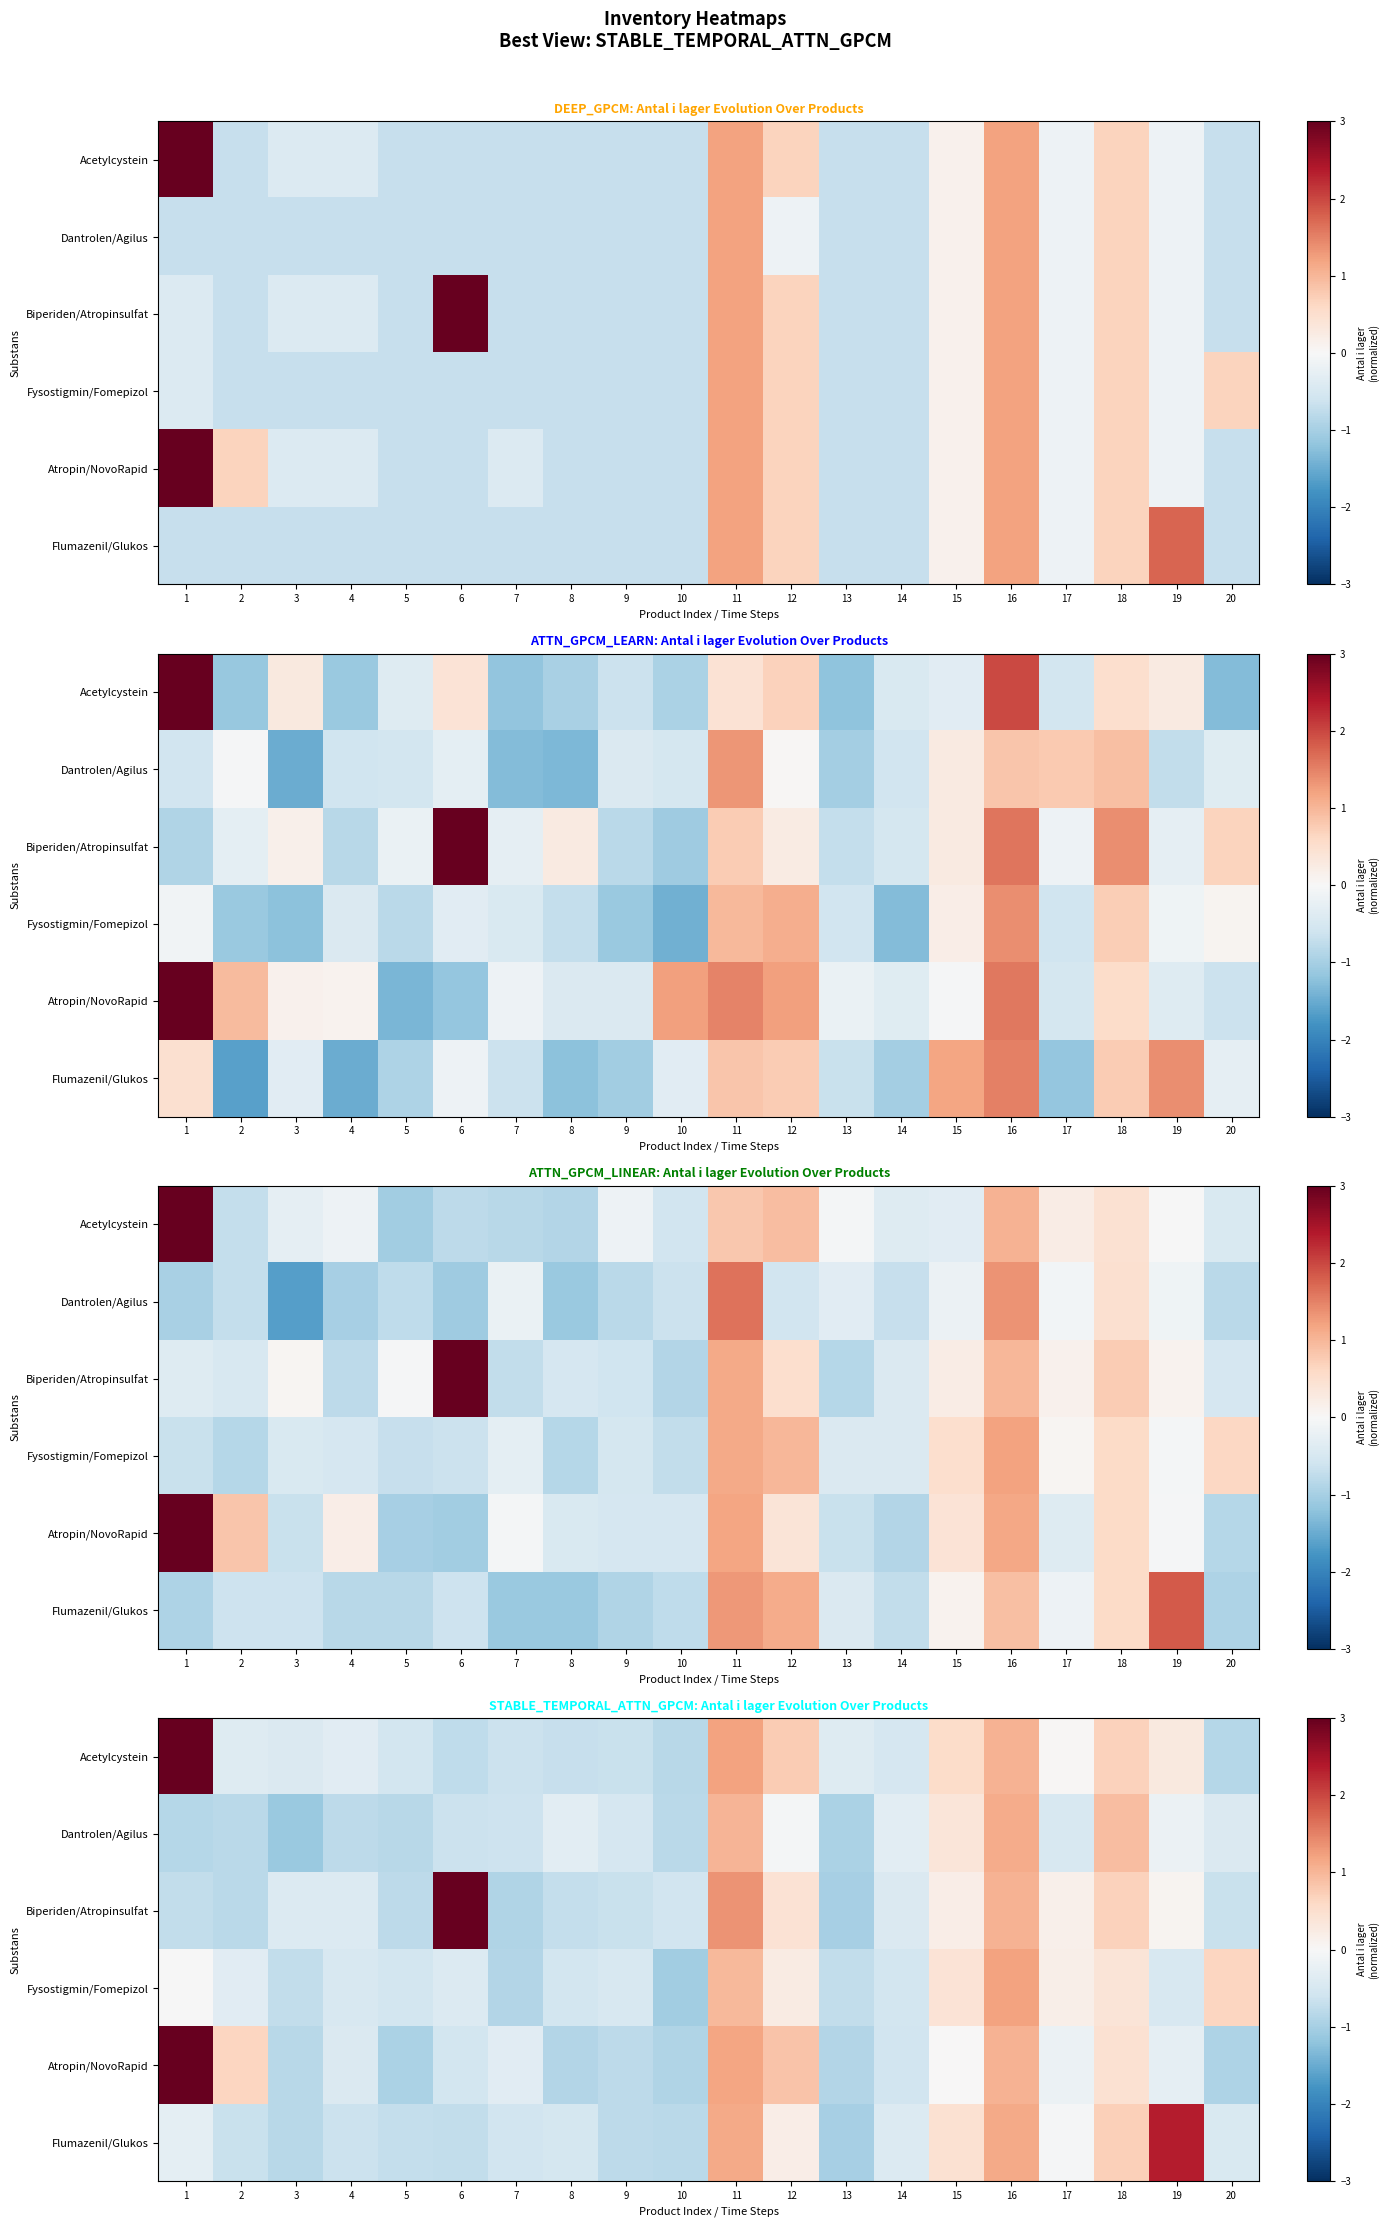

At how many categories does at least one series exceed 0?

11